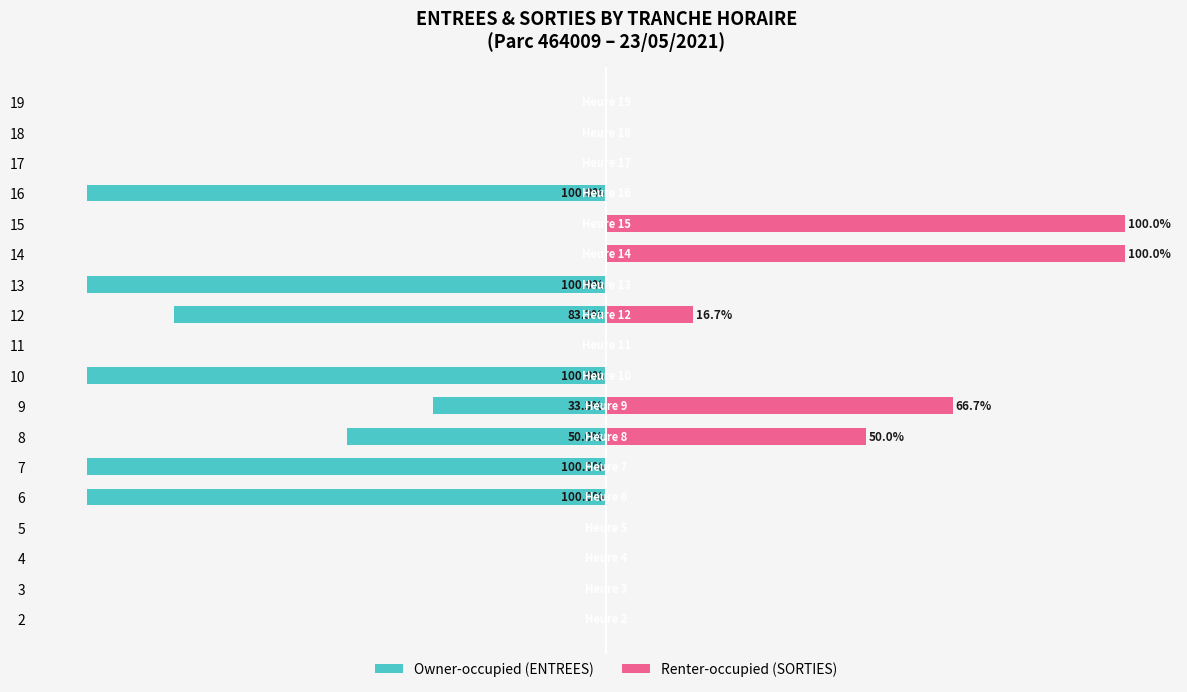

What is the average value of the SORTIES series?

18.5